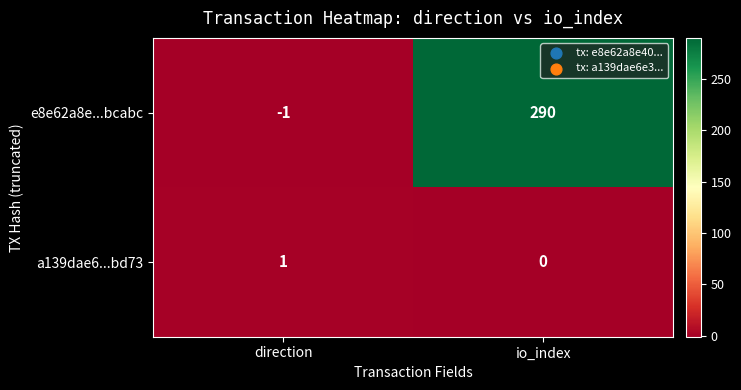

Rank the series at direction from highest to lowest value.

a139dae6...bd73, e8e62a8e...bcabc